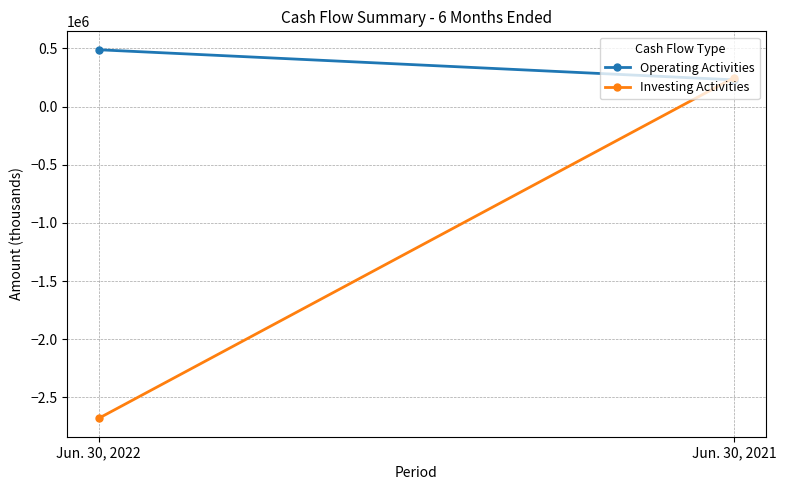

What is the sum of the Investing Activities values at Jun. 30, 2022 and Jun. 30, 2021?

-2431510